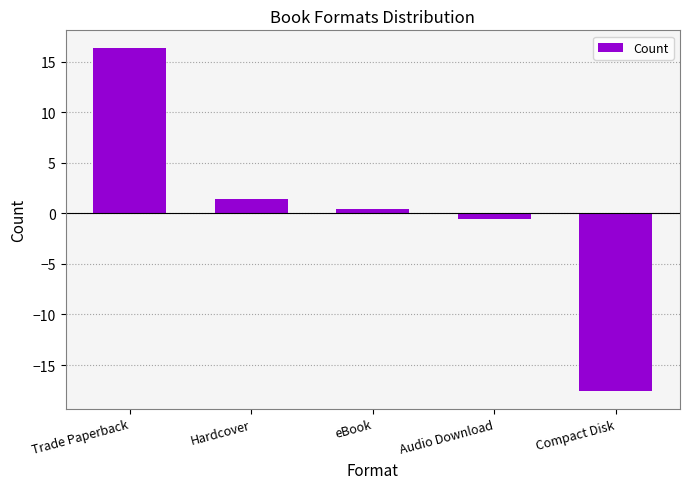

Rank the categories by value from highest to lowest.

Trade Paperback, Hardcover, eBook, Audio Download, Compact Disk